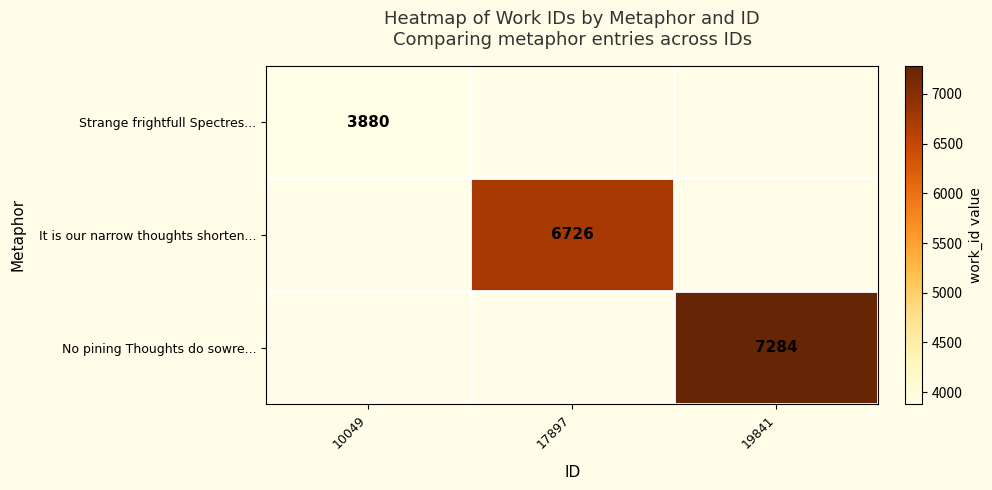

The value of It is our narrow thoughts shorten... at 17897 is 1981. True or false?

False